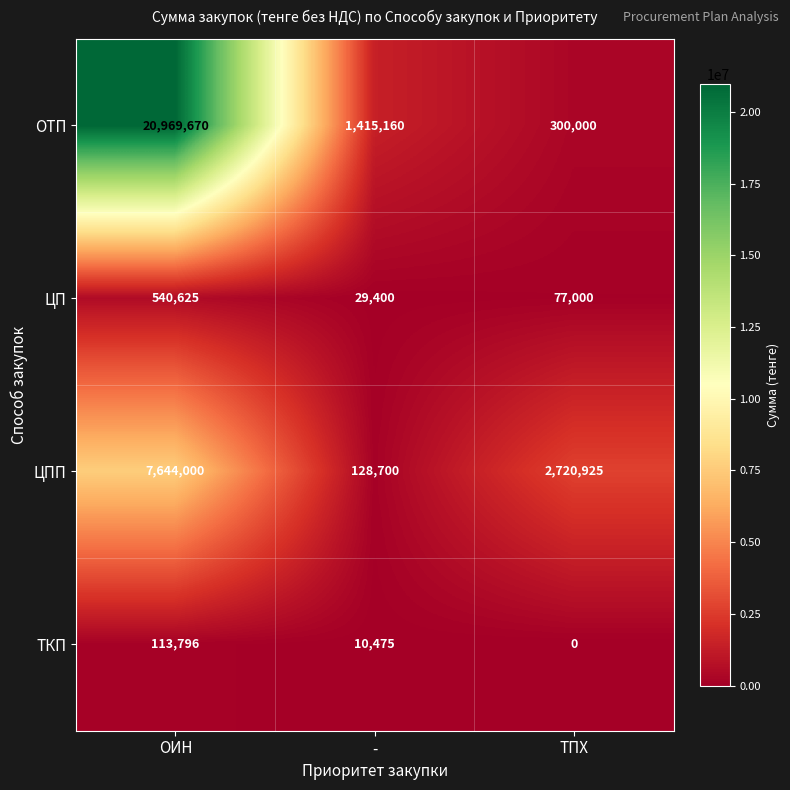

What is the difference between the maximum and second lowest values in the ЦП series?

463625